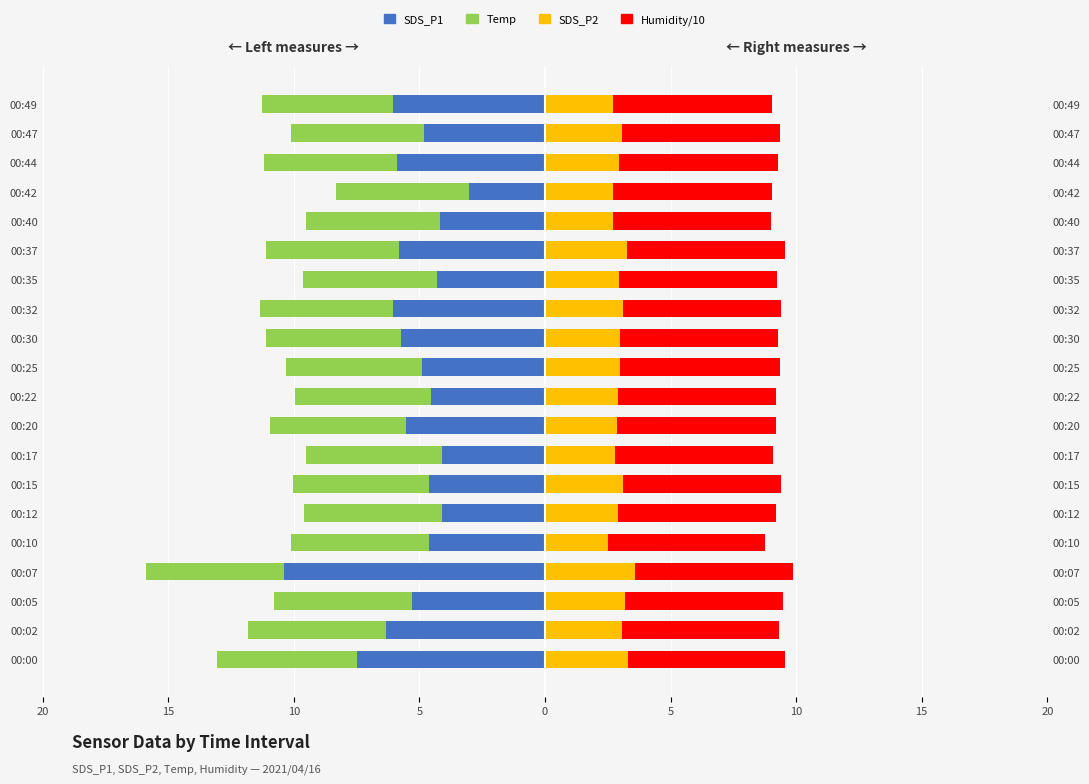

At how many categories does at least one series exceed -3?

20